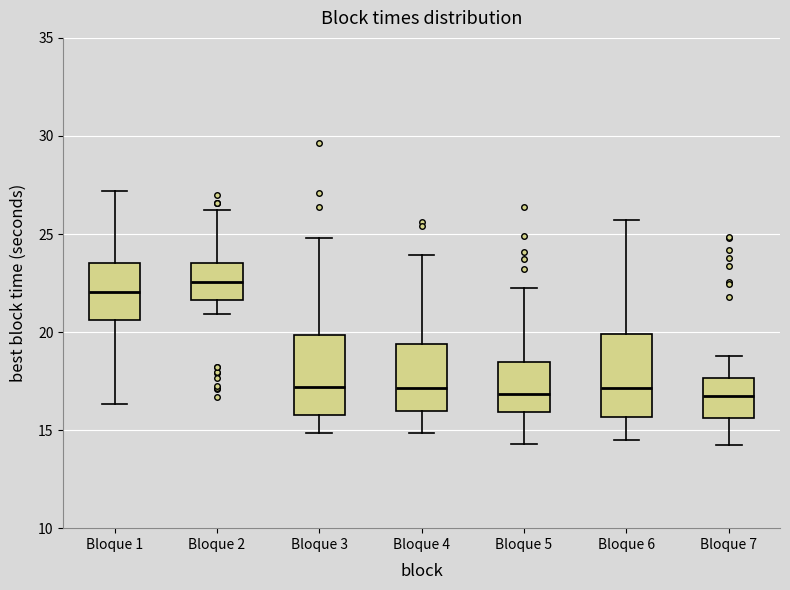

Where is the lower edge of the box for Bloque 6 on the y-axis? The values are not printed on the chart, so give them approximately, as read against the axis.

15.5